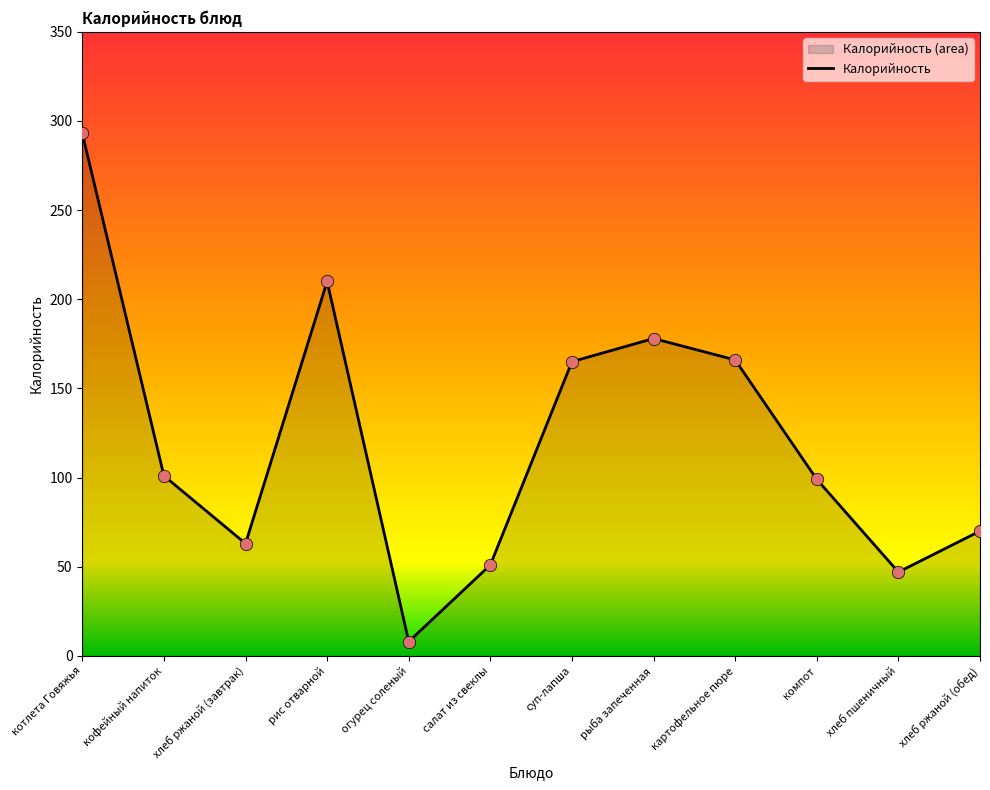

Which has a higher value, картофельное пюре or салат из свеклы?

картофельное пюре